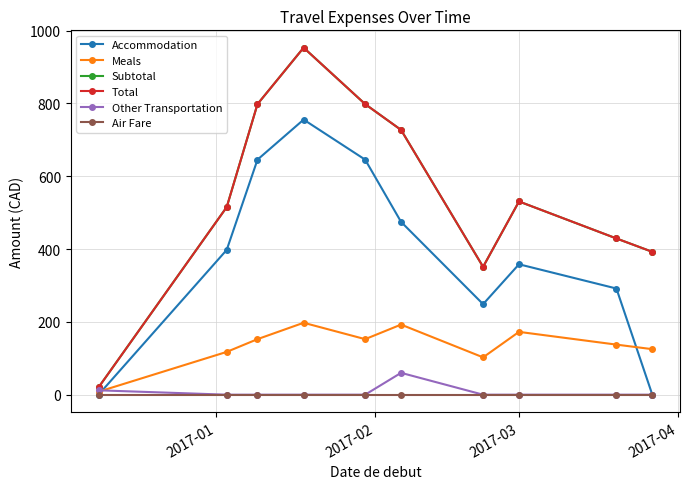

Is this an area chart (filled region under the line)?

No